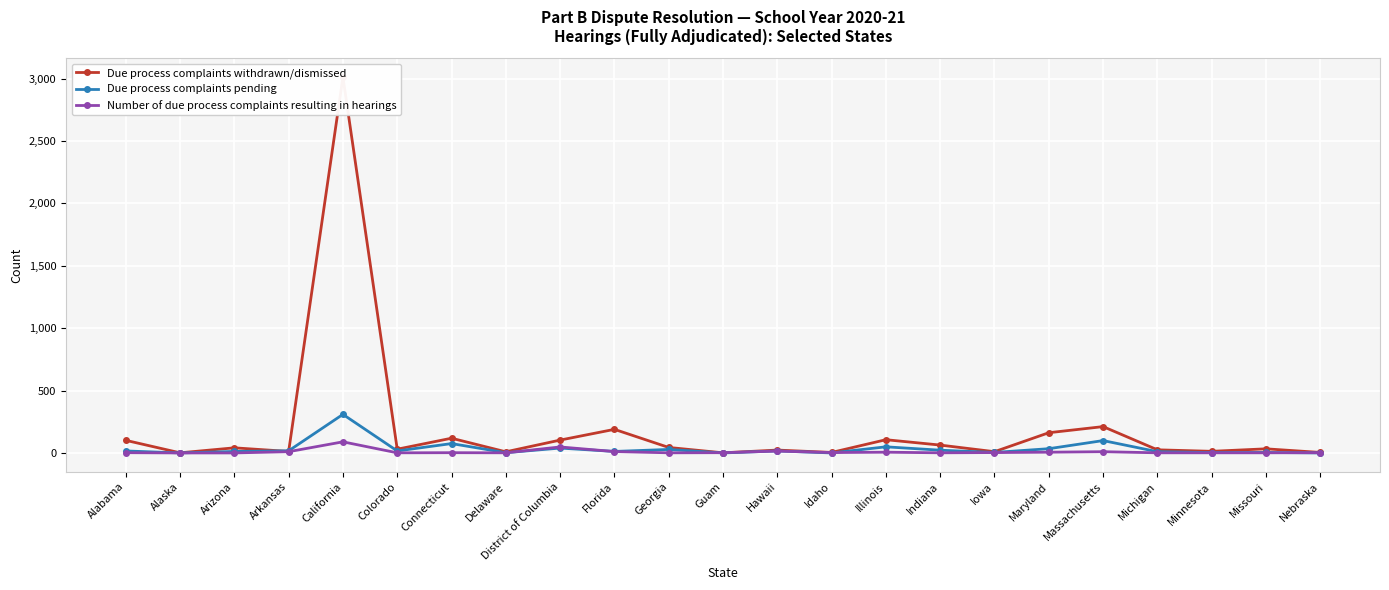

The Due process complaints withdrawn/dismissed series shows 19 at Missouri. True or false?

False